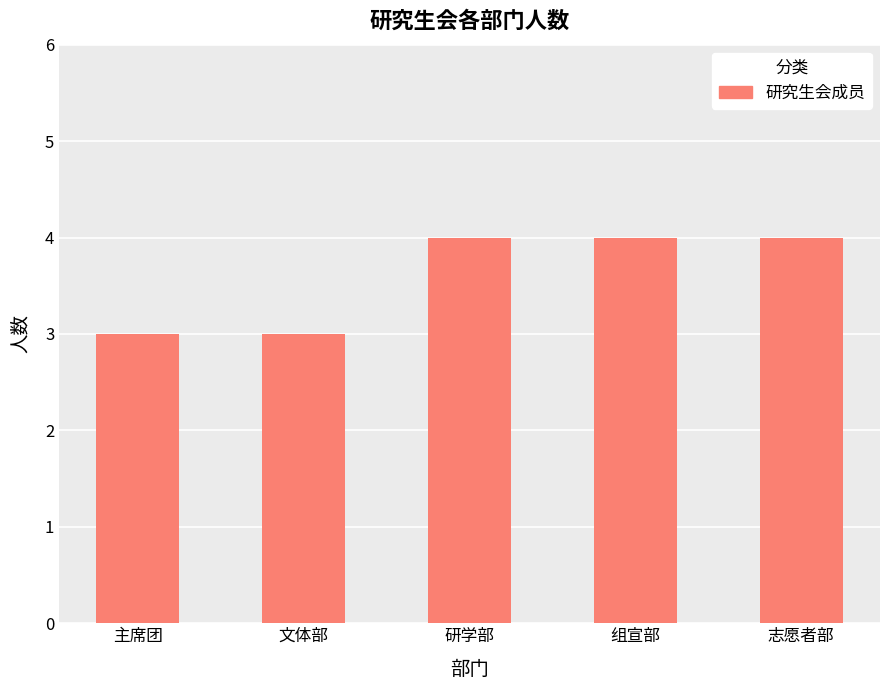

What is the label of the 4th bar from the right?

文体部